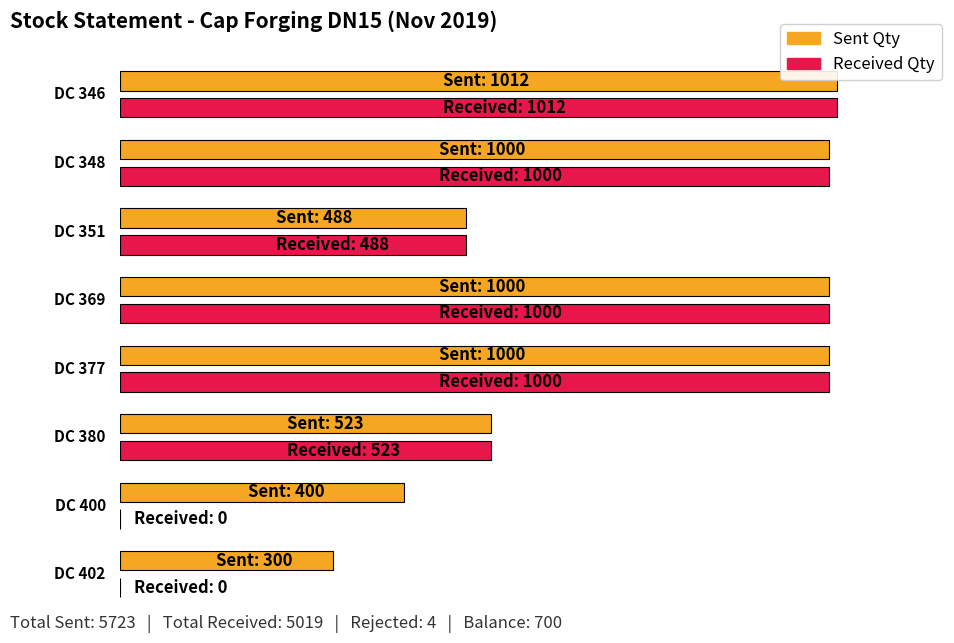

Reading right to left, transcribe all the data shown in this chart.

Sent Qty: 300	400	523	1000	1000	488	1000	1012
Received Qty: 0	0	523	1000	1000	488	1000	1012